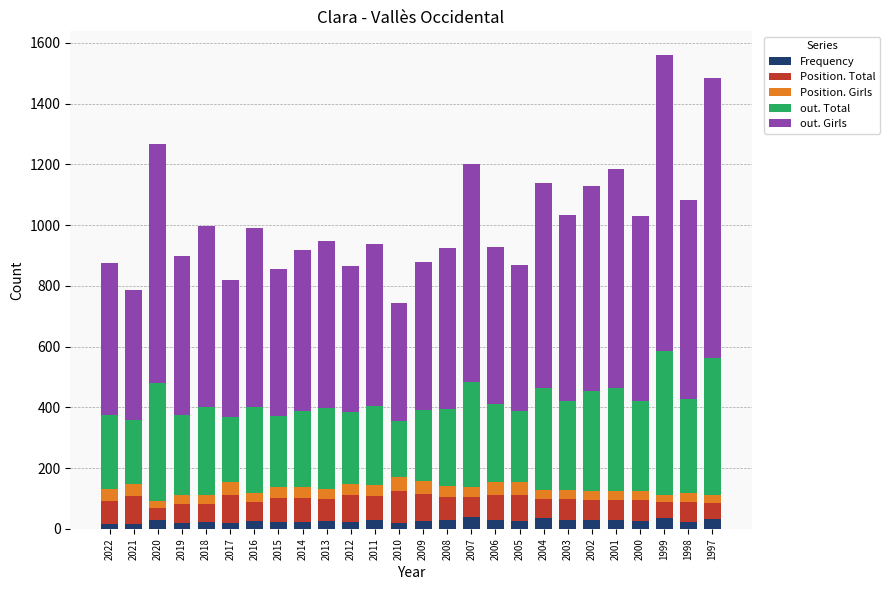

What is the average value of the Frequency series?

26